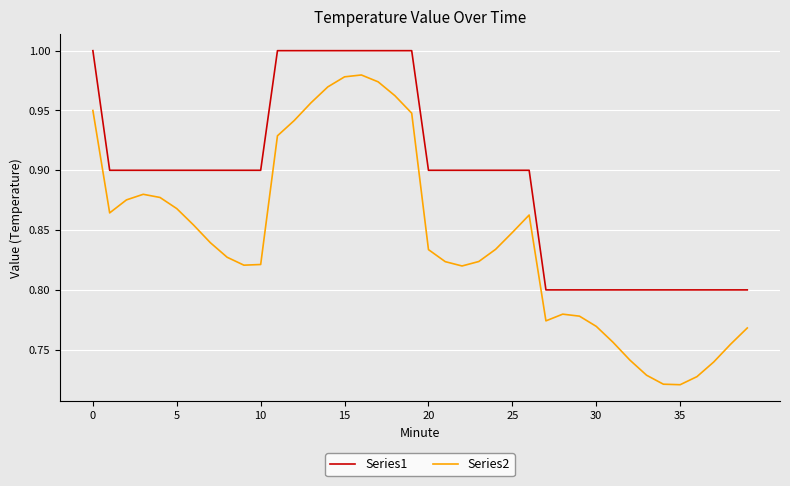

Which series has the largest total across all categories?

Series1